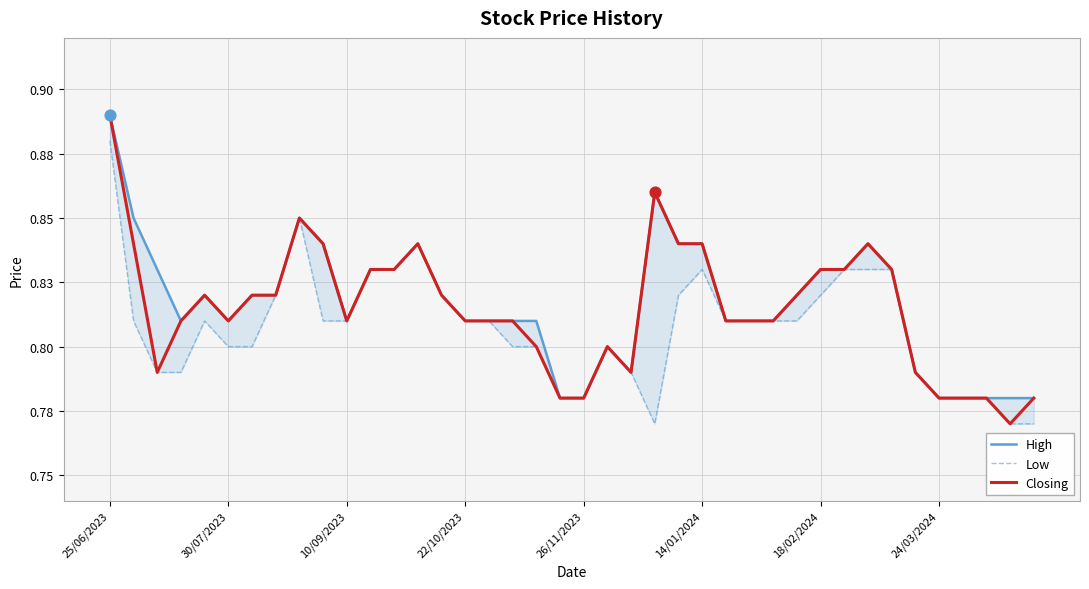

Which series contains the lowest Y value?

Low